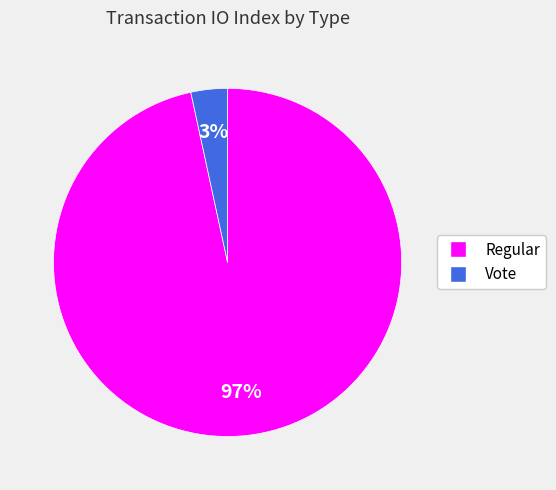

Is there any slice that represents more than half of the pie?

Yes